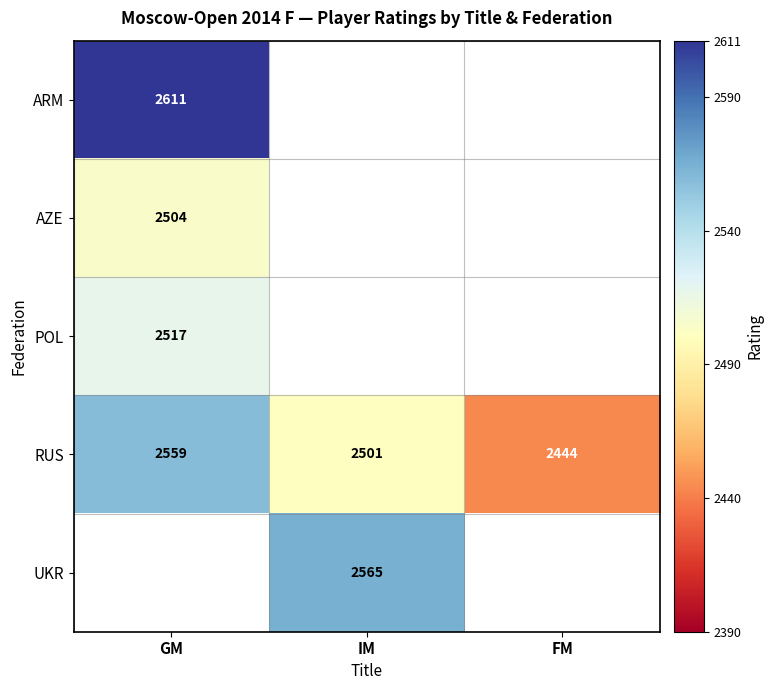

True or false: RUS has a value of 2444 at FM.

True